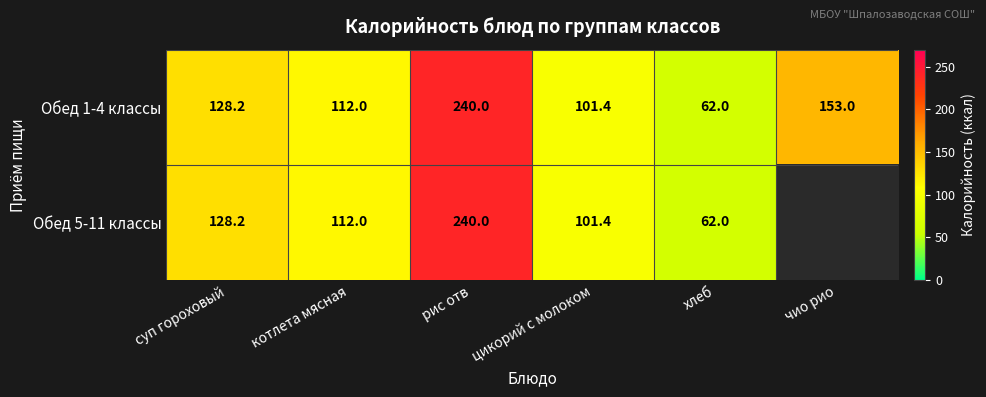

What is the total value across all series at котлета мясная?

224.0